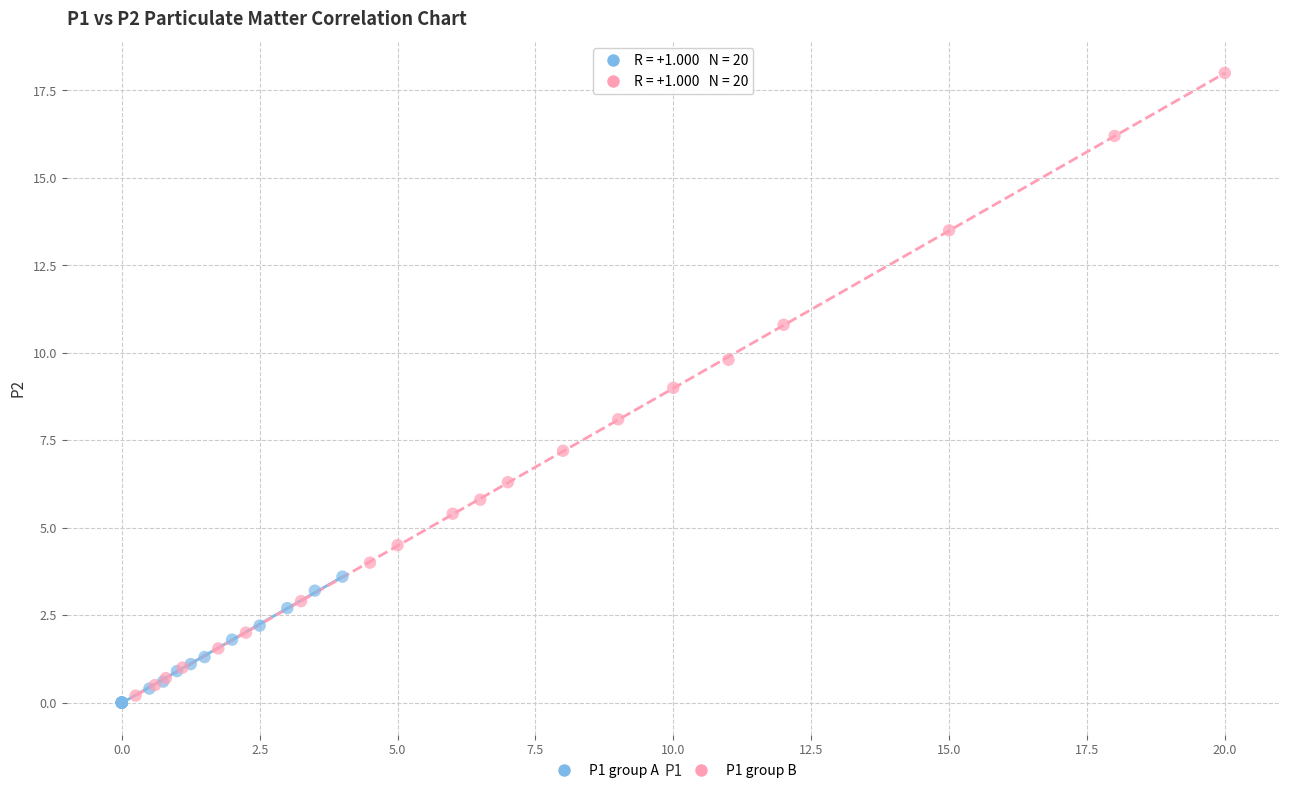

Which series has the largest Y range (max minus min)?

P1 group B